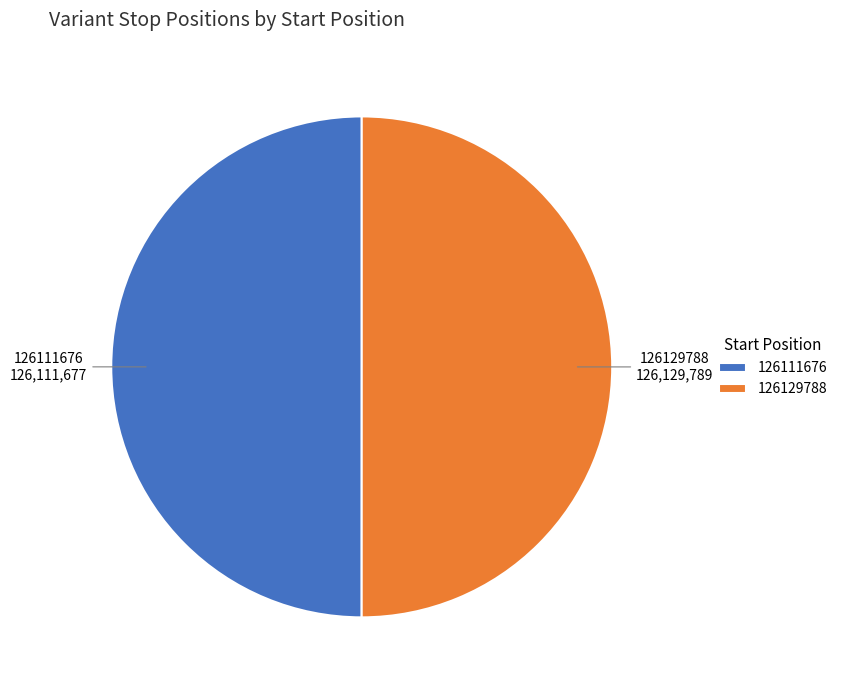

True or false: 126129788 accounts for 64% of the total.

False